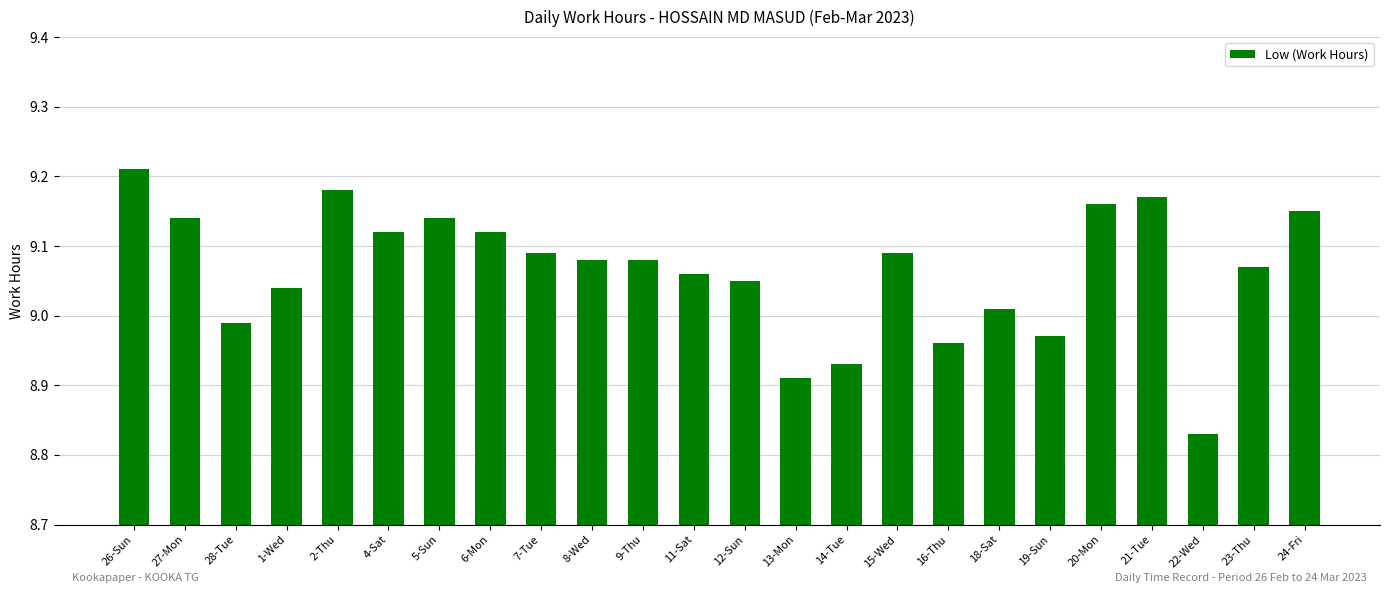

What is the label of the 19th bar from the left?

19-Sun